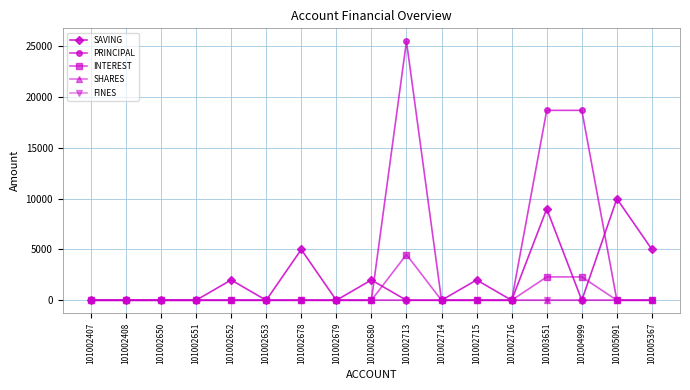

Count the number of data series in this chart.

5